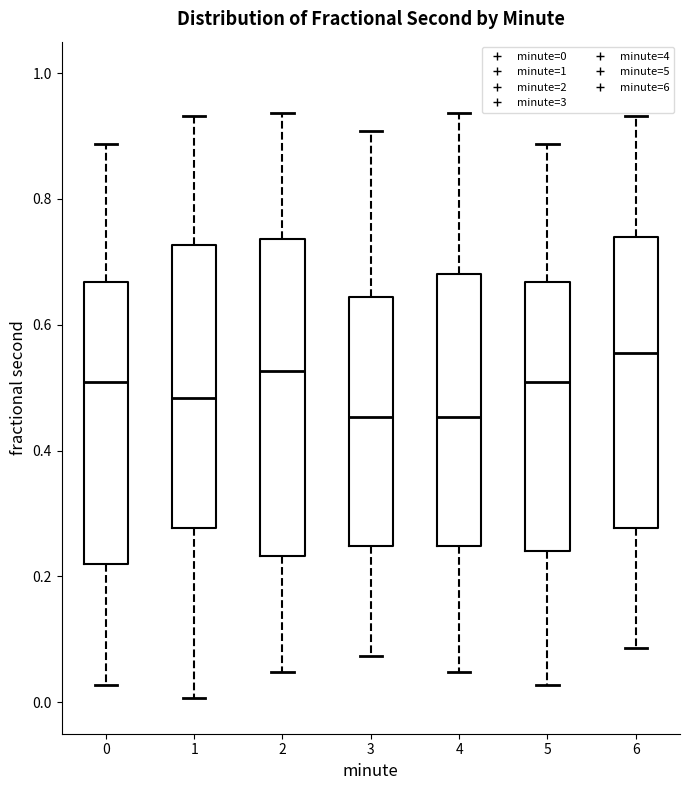

Where does the upper whisker of the box at x = 1 end on the y-axis? The values are not printed on the chart, so give them approximately, as read against the axis.

0.94